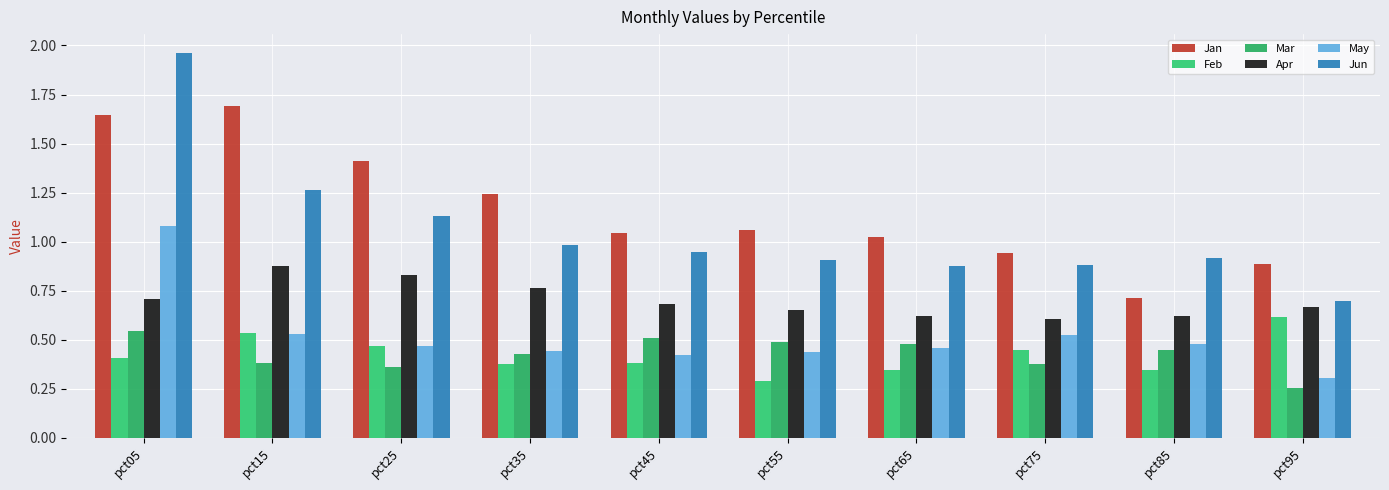

What is the value of the Mar bar at the 8th from the left?

0.4